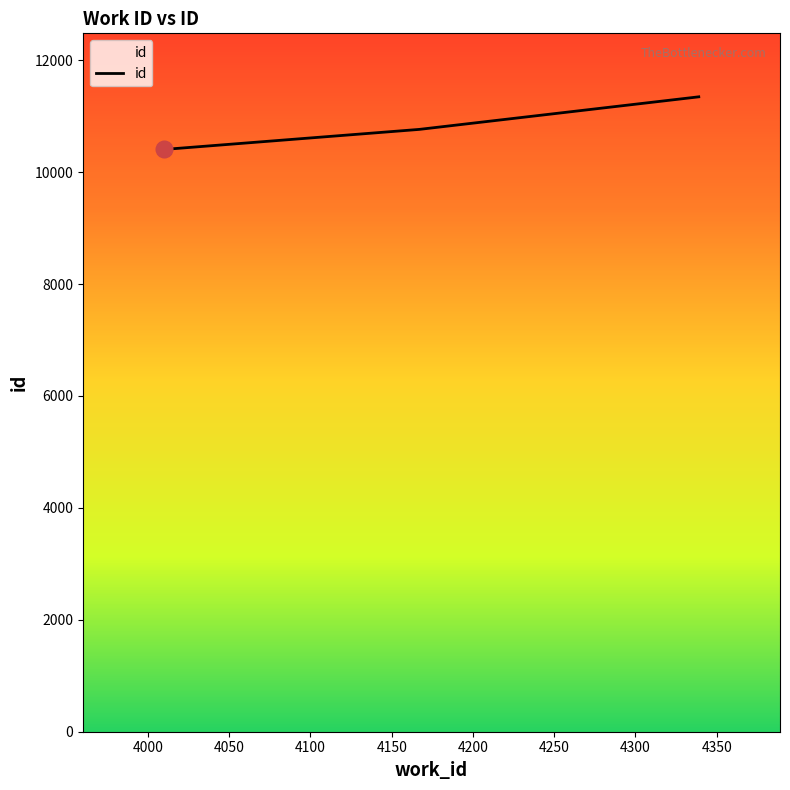

What is the greatest value displayed?

11346